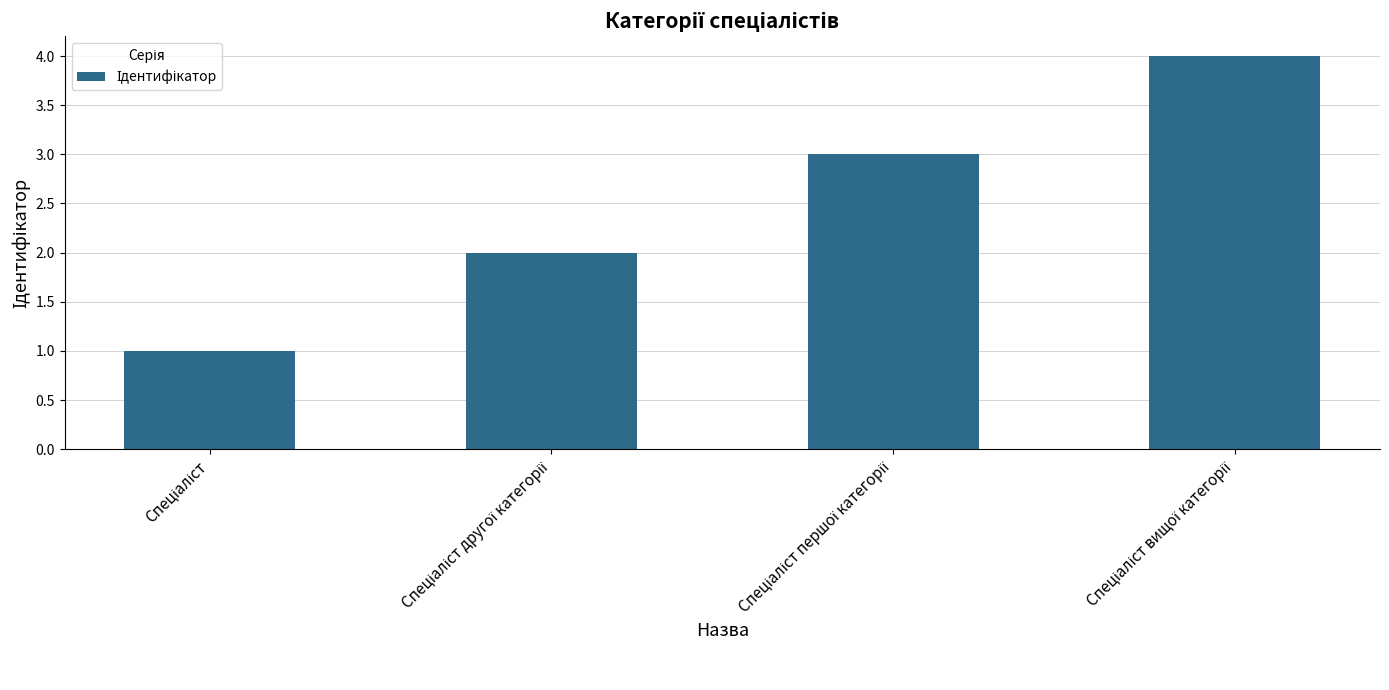

What is the sum of all values?

10